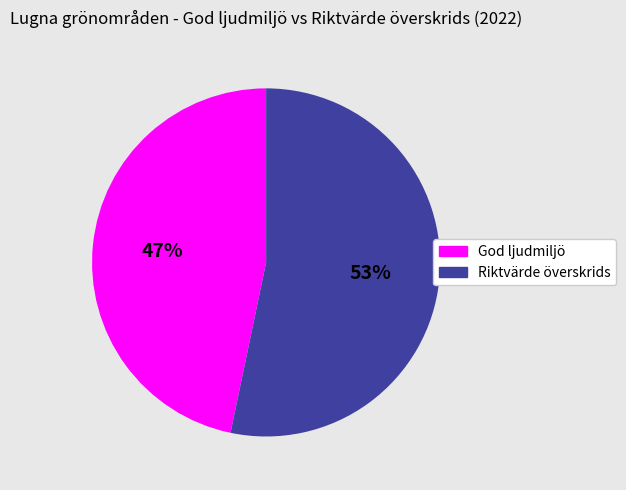

What is the majority slice?

Riktvärde överskrids